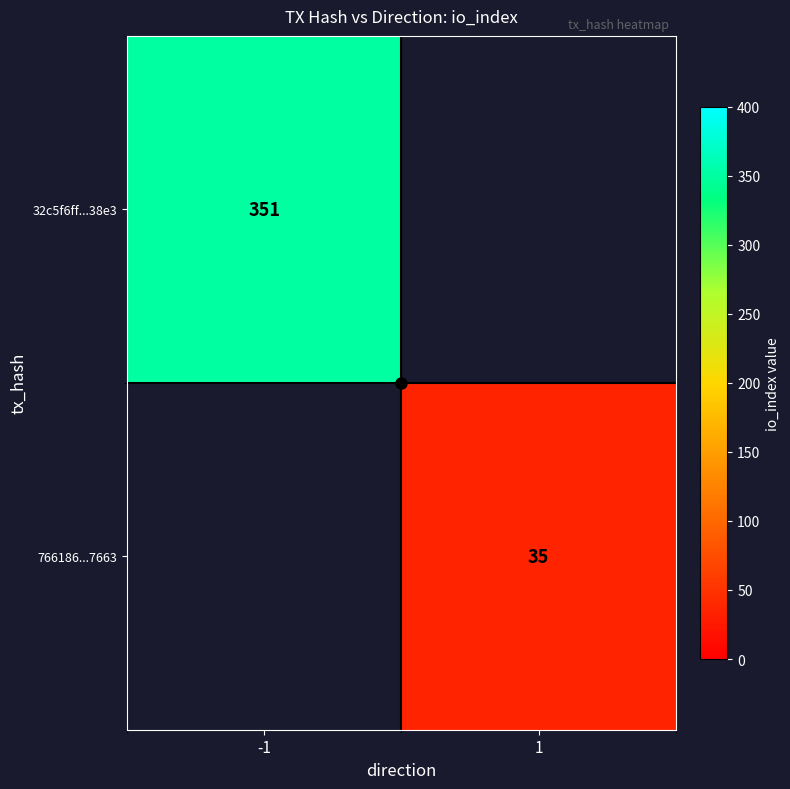

The 32c5f6ff...38e3 series shows 225 at -1. True or false?

False